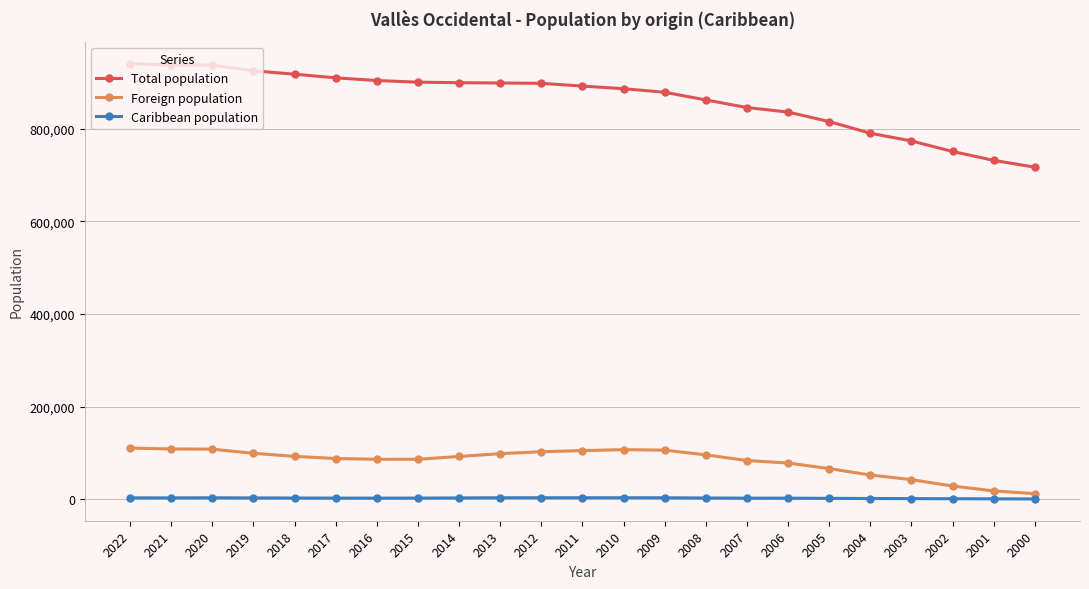

Is the value of Foreign population at 2016 greater than the value of Caribbean population at 2003?

Yes